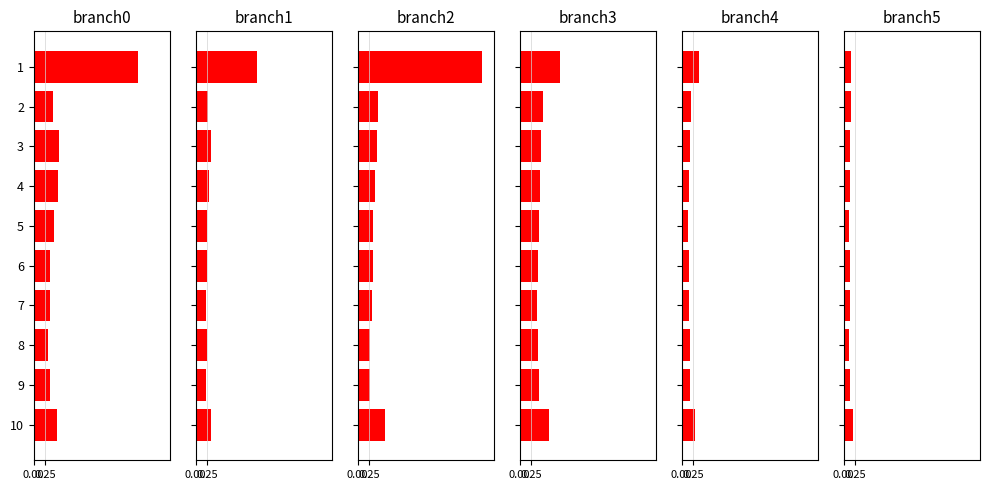

How many distinct data groups are displayed?

6